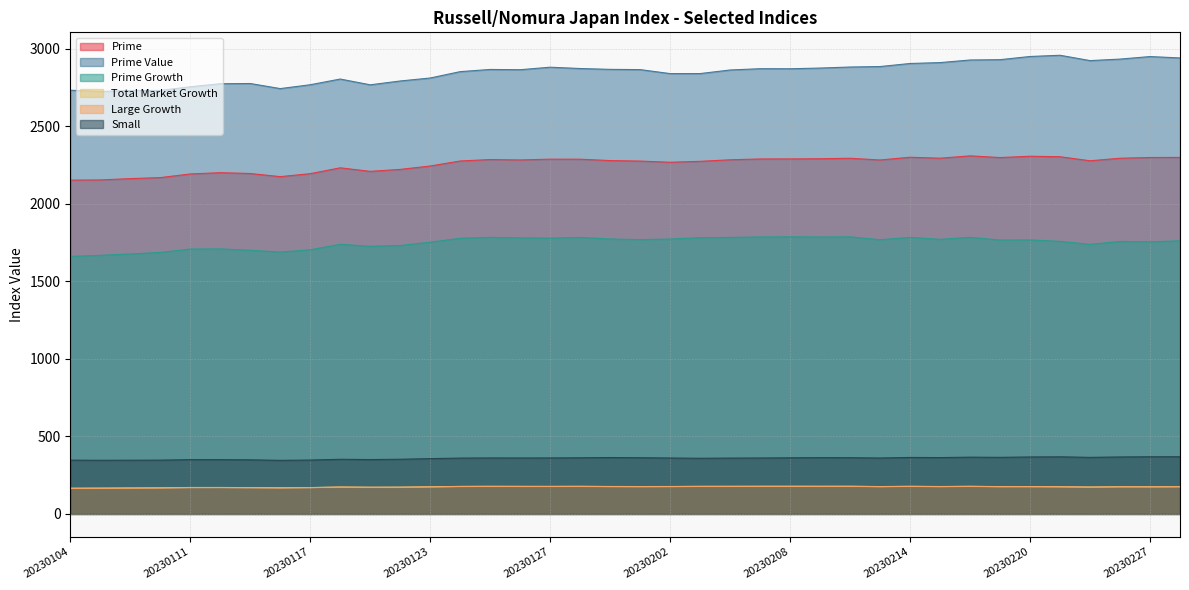

List the series in order of their peak value, lowest first.

Large Growth, Total Market Growth, Small, Prime Growth, Prime, Prime Value